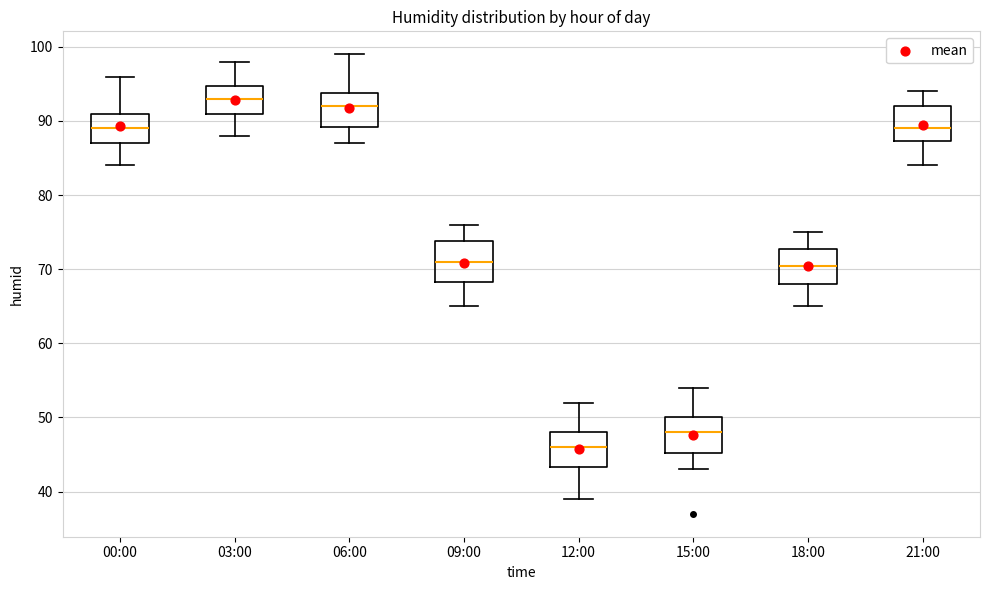

Which box has the lowest median line?

12:00